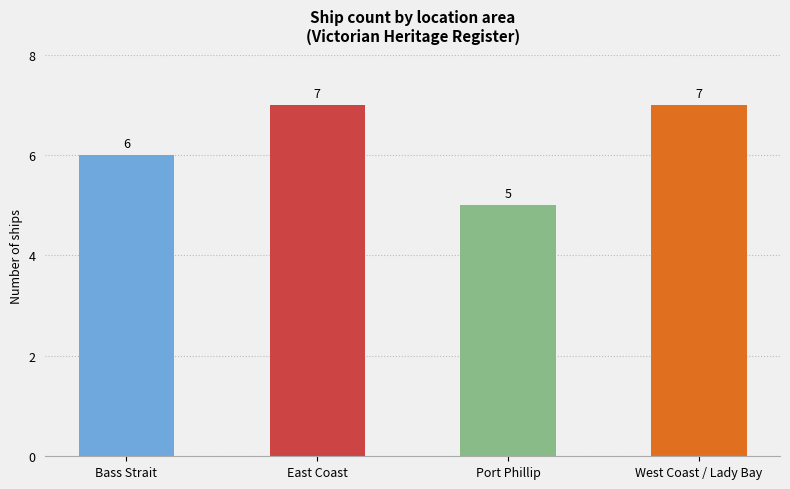

Is it true that the value at Bass Strait is 6?

True